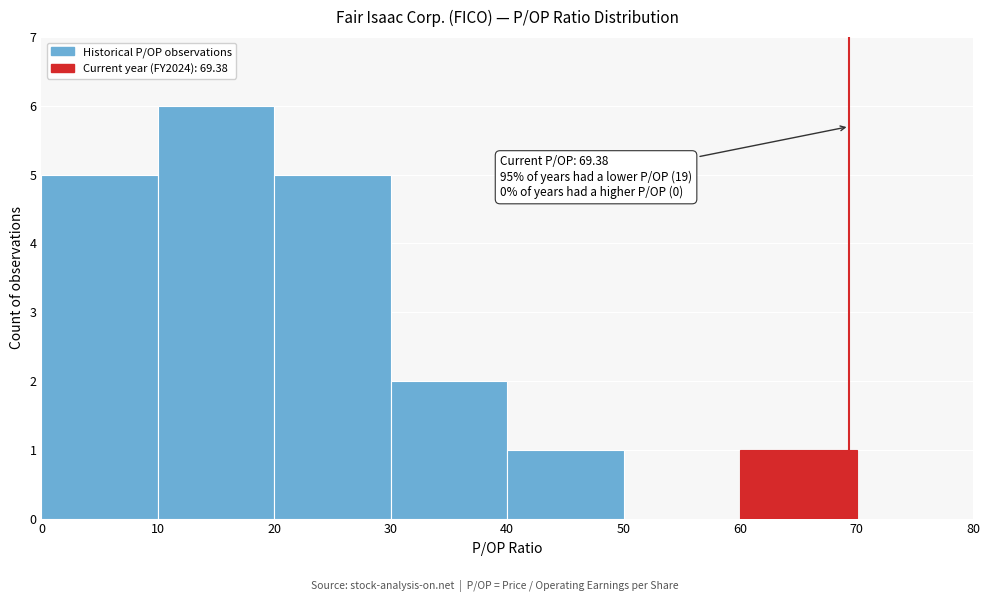

Over which range of the x-axis is the bar tallest?

10 to 20